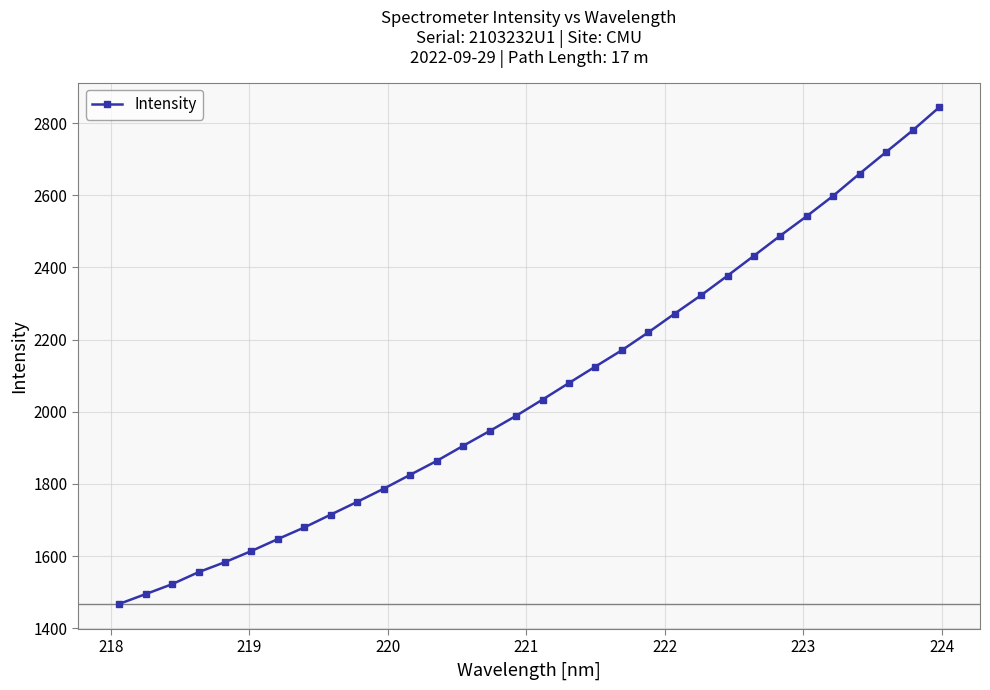

What is the difference between the maximum and minimum values?

1375.9